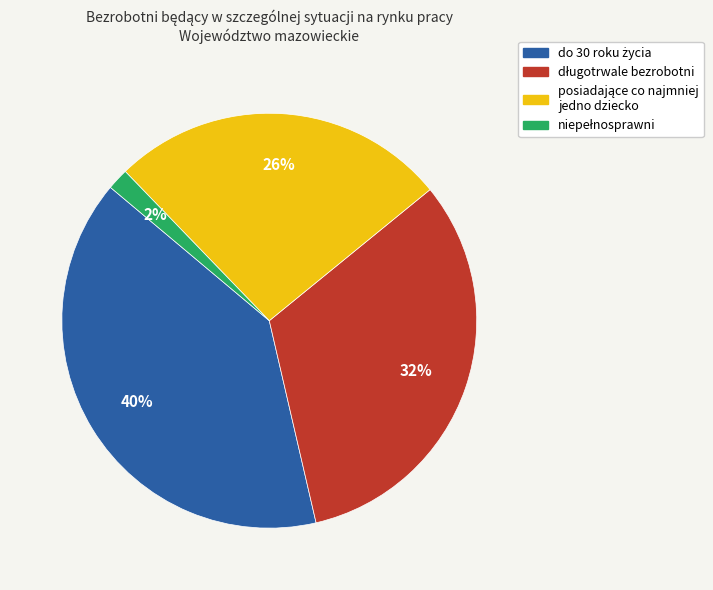

Is there any slice that represents more than half of the pie?

No